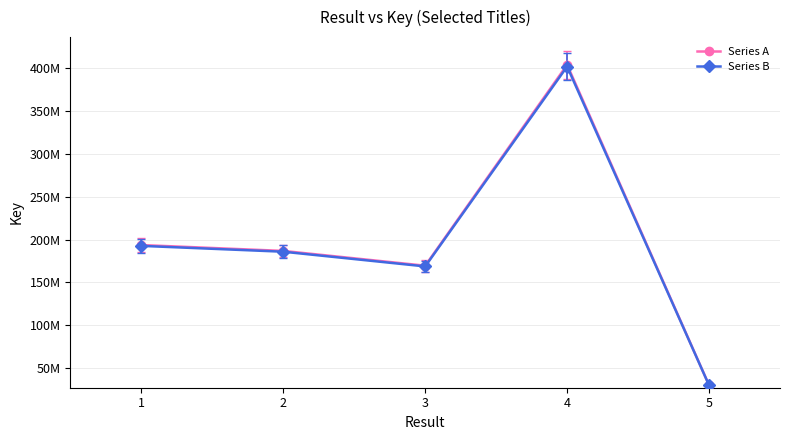

Reading right to left, what are all the values shown in this chart?

Series A: 5=30072689.0	4=404193402.0	3=169576607.0	2=186832474.0	1=193695222.0
Series B: 5=29922325.6	4=402172435.0	3=168728724.0	2=185898311.6	1=192726745.9